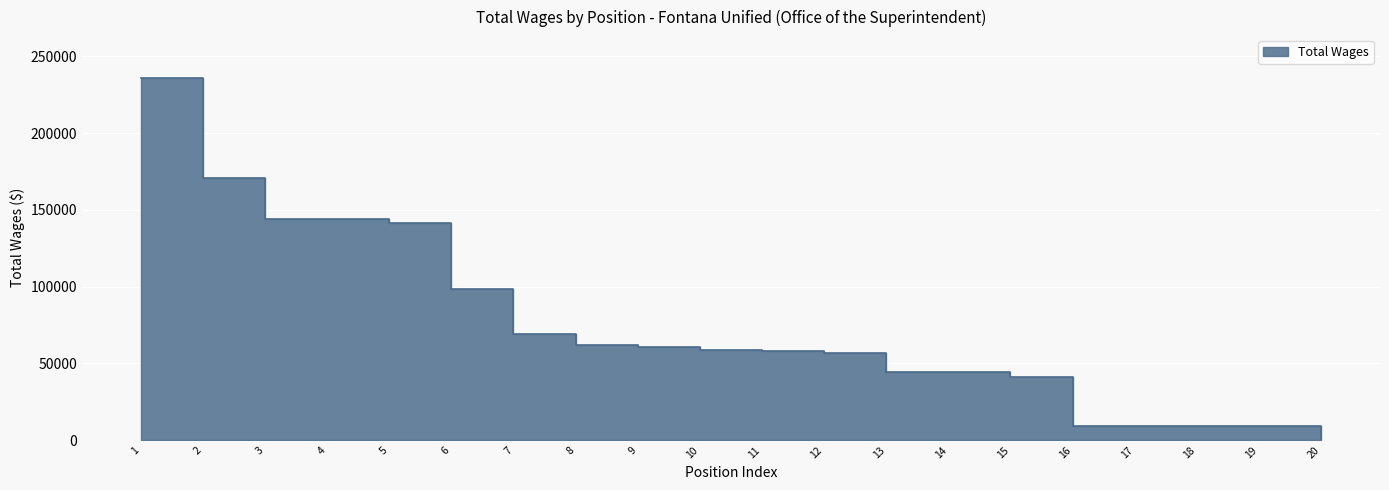

What is the average value?

73364